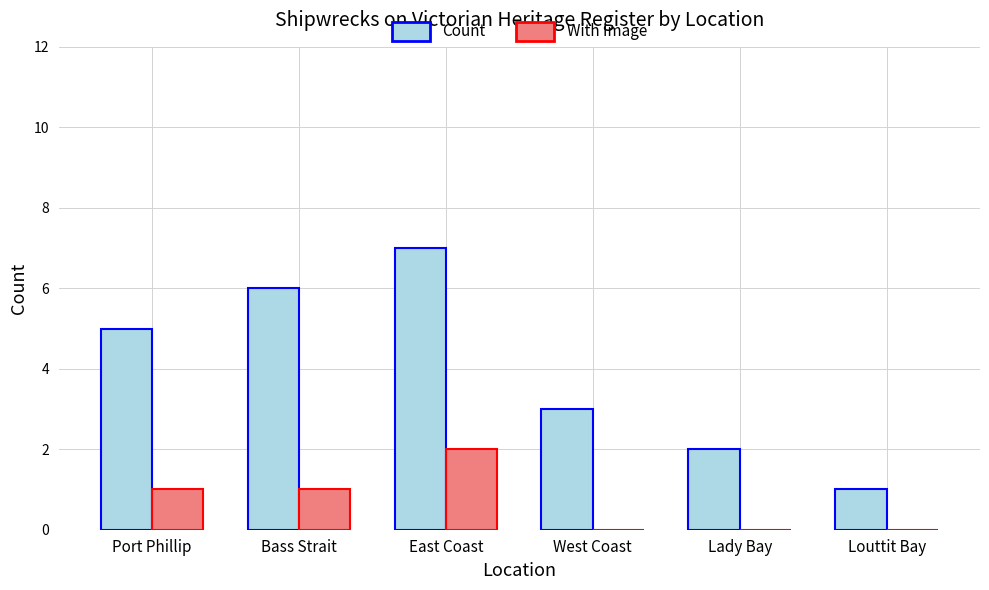

Are the bars grouped side by side (vs. stacked)?

Yes